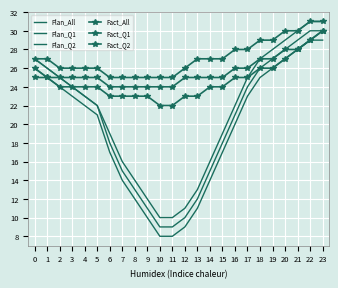

True or false: Plan_Q1 and Plan_All cross at least once.

False